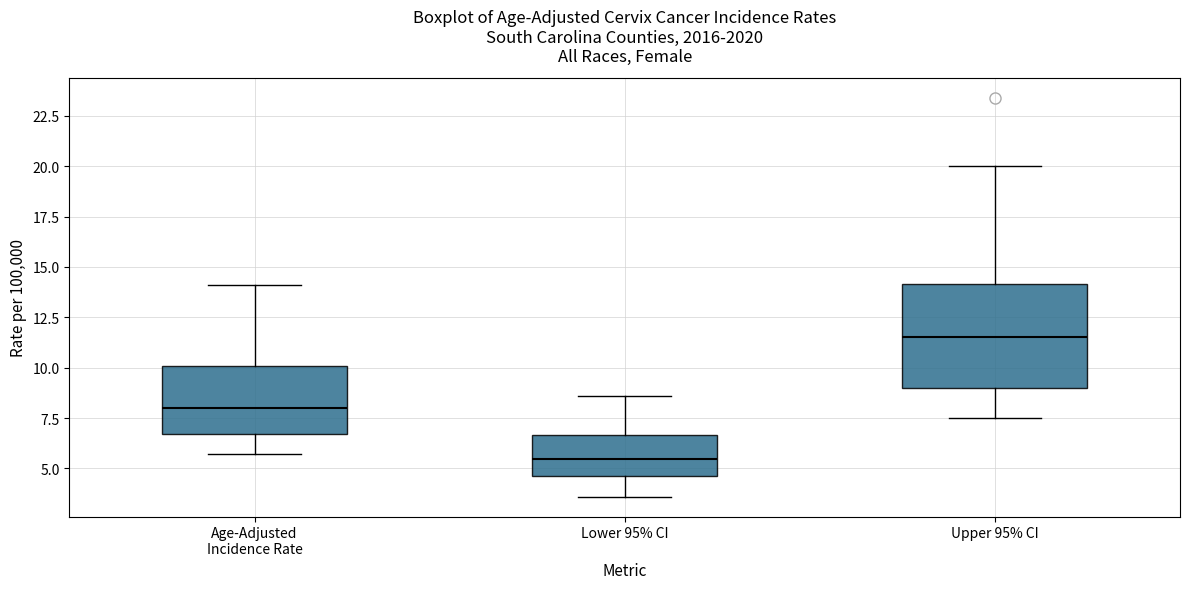

Reading left to right, read every box against the y-axis: the position of its median line, the range the box covers, and the ends of its whiskers. The values are not printed on the chart, so give them approximately, as read against the axis.

Age-Adjusted Incidence Rate: median 8.0, box 6.5 to 10.0, whiskers 5.5 to 14.0
Lower 95% CI: median 5.5, box 4.5 to 6.5, whiskers 3.5 to 8.5
Upper 95% CI: median 11.5, box 9.0 to 14.0, whiskers 7.5 to 20.0